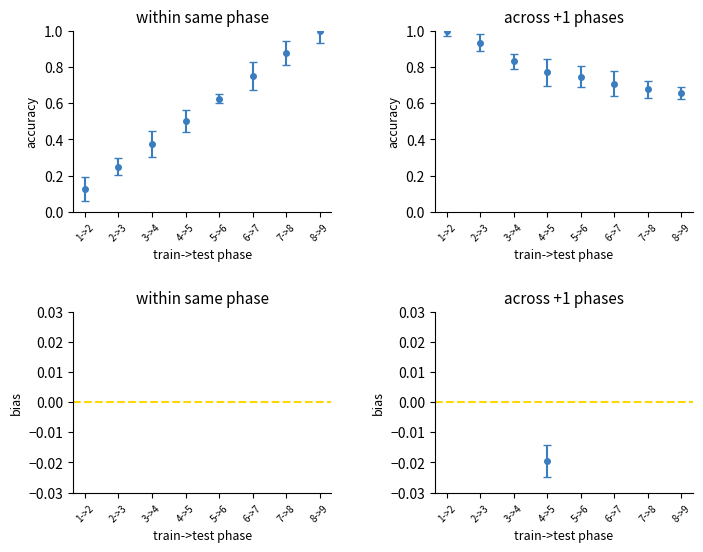

How many lines are shown in the chart?

2